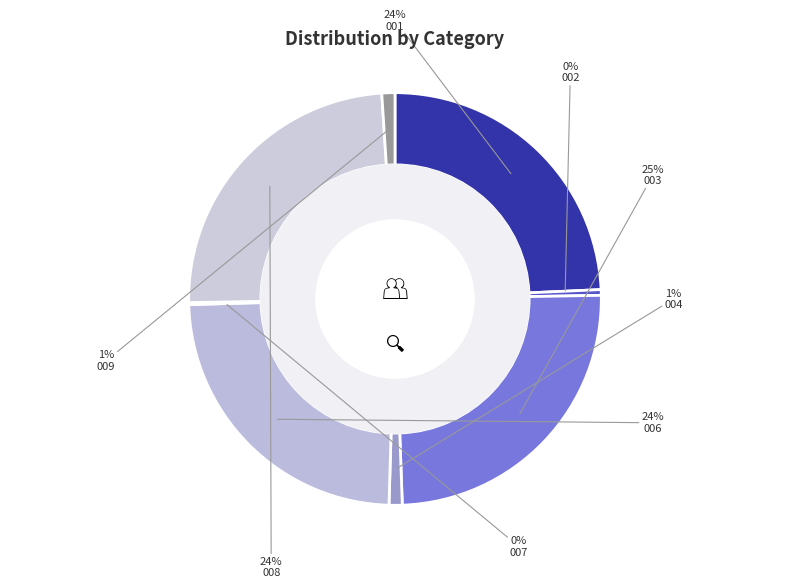

To the nearest percent, what portion does 006 represent?

24%